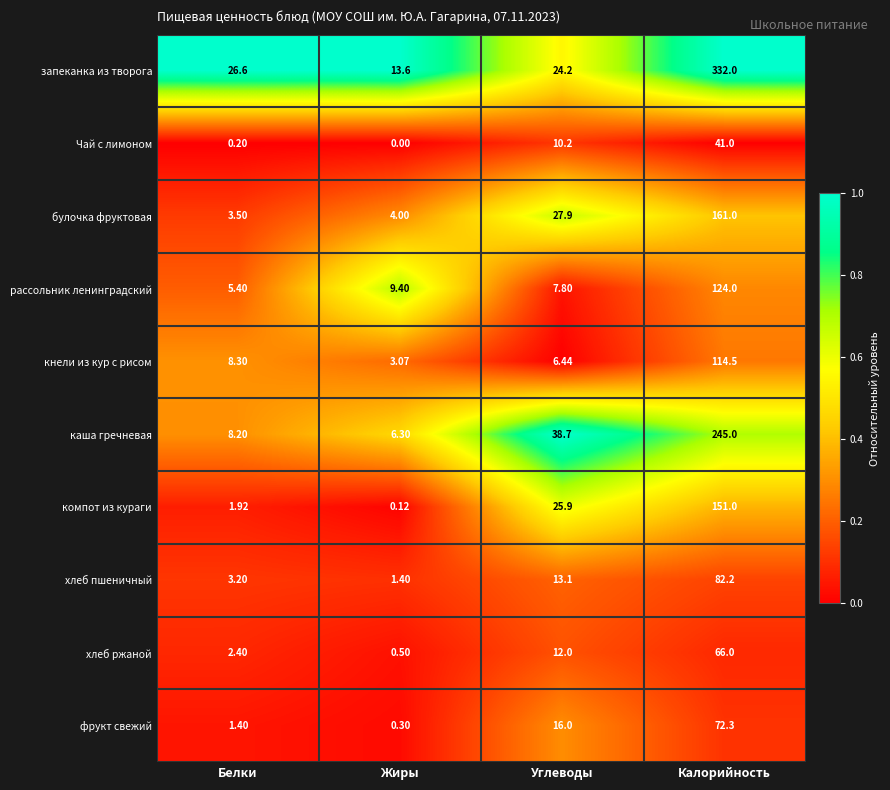

Is the value of фрукт свежий at Калорийность greater than the value of Чай с лимоном at Калорийность?

Yes